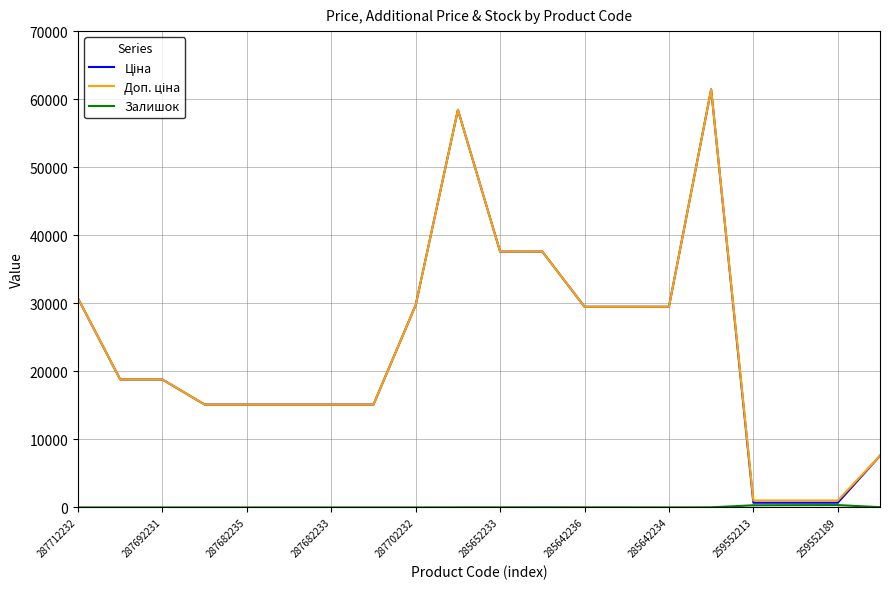

What is the greatest value displayed?

61434.3